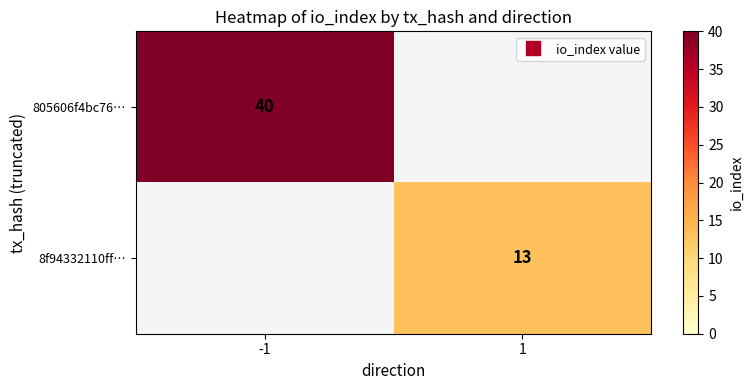

What is the sum of the 8f94332110ff… values at -1 and 1?

13